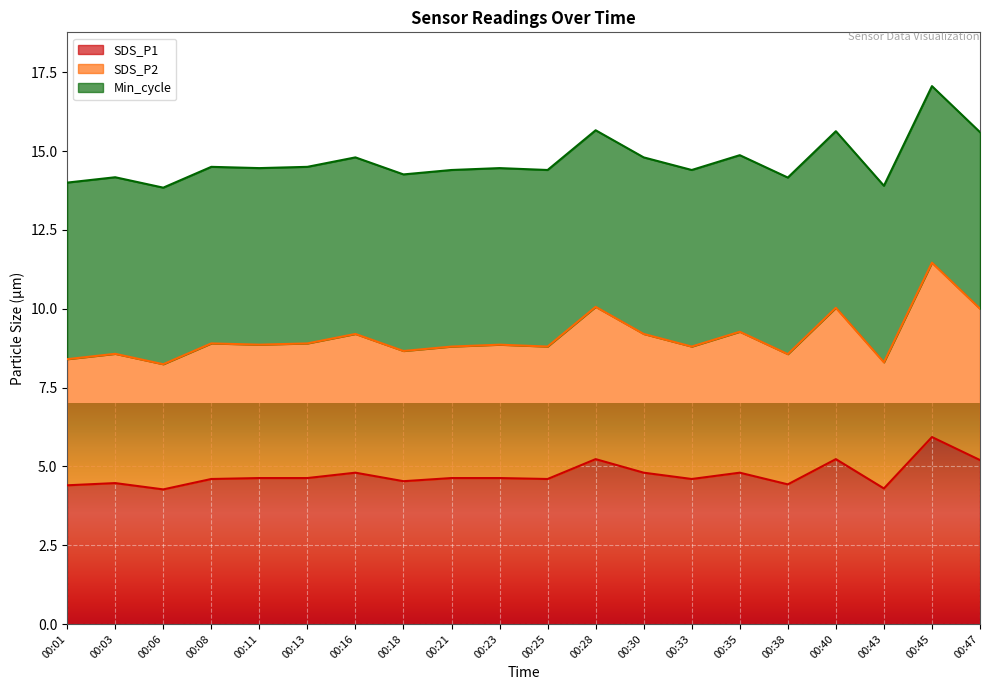

List the labels in order of SDS_P1 value, smallest first.

00:06, 00:43, 00:01, 00:38, 00:03, 00:18, 00:08, 00:25, 00:33, 00:11, 00:13, 00:21, 00:23, 00:16, 00:30, 00:35, 00:47, 00:28, 00:40, 00:45